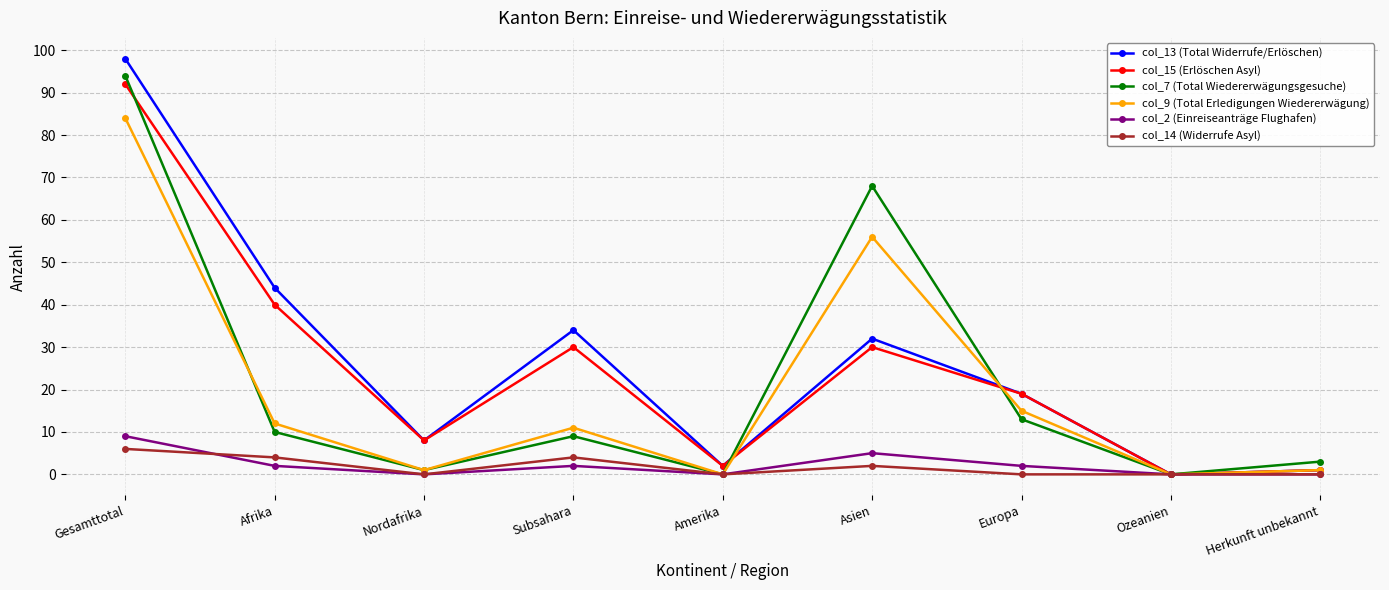

Reading right to left, transcribe all the data shown in this chart.

col_13 (Total Widerrufe/Erlöschen): Herkunft unbekannt=1	Ozeanien=0	Europa=19	Asien=32	Amerika=2	Subsahara=34	Nordafrika=8	Afrika=44	Gesamttotal=98
col_15 (Erlöschen Asyl): Herkunft unbekannt=1	Ozeanien=0	Europa=19	Asien=30	Amerika=2	Subsahara=30	Nordafrika=8	Afrika=40	Gesamttotal=92
col_7 (Total Wiedererwägungsgesuche): Herkunft unbekannt=3	Ozeanien=0	Europa=13	Asien=68	Amerika=0	Subsahara=9	Nordafrika=1	Afrika=10	Gesamttotal=94
col_9 (Total Erledigungen Wiedererwägung): Herkunft unbekannt=1	Ozeanien=0	Europa=15	Asien=56	Amerika=0	Subsahara=11	Nordafrika=1	Afrika=12	Gesamttotal=84
col_2 (Einreiseanträge Flughafen): Herkunft unbekannt=0	Ozeanien=0	Europa=2	Asien=5	Amerika=0	Subsahara=2	Nordafrika=0	Afrika=2	Gesamttotal=9
col_14 (Widerrufe Asyl): Herkunft unbekannt=0	Ozeanien=0	Europa=0	Asien=2	Amerika=0	Subsahara=4	Nordafrika=0	Afrika=4	Gesamttotal=6